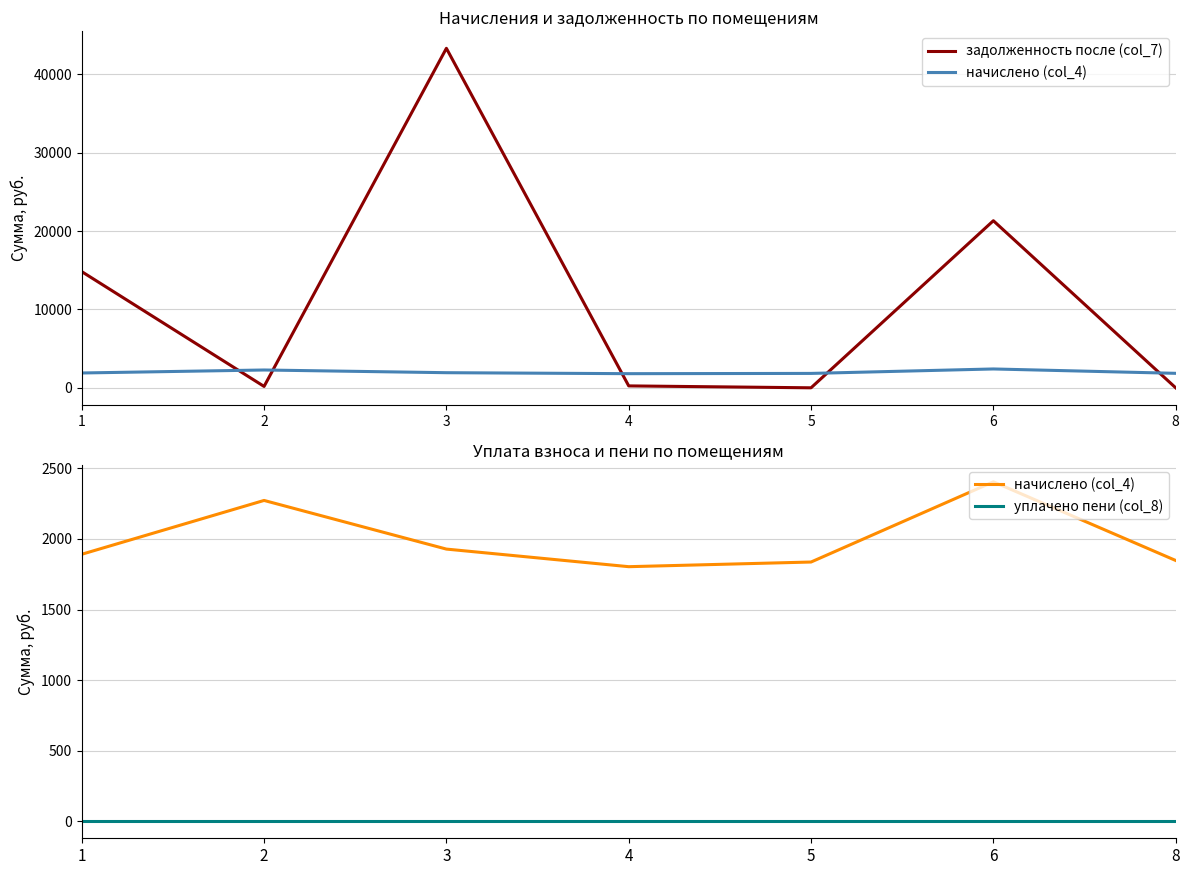

True or false: начислено (col_4) has more than 2 interior local peaks.

False